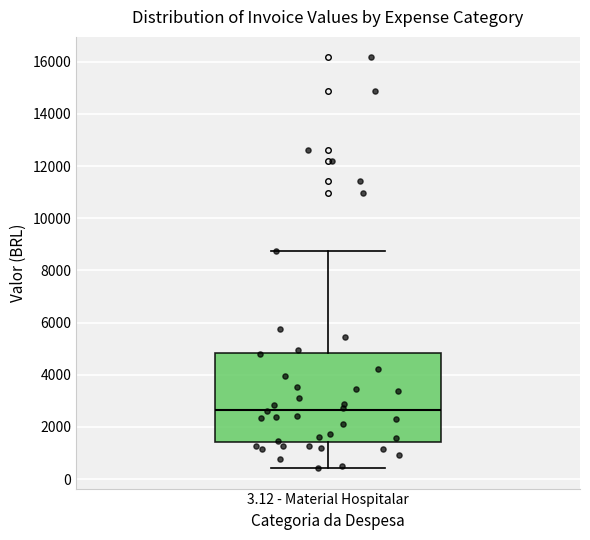

Where is the lower edge of the box for 3.12 - Material Hospitalar on the y-axis? The values are not printed on the chart, so give them approximately, as read against the axis.

1400